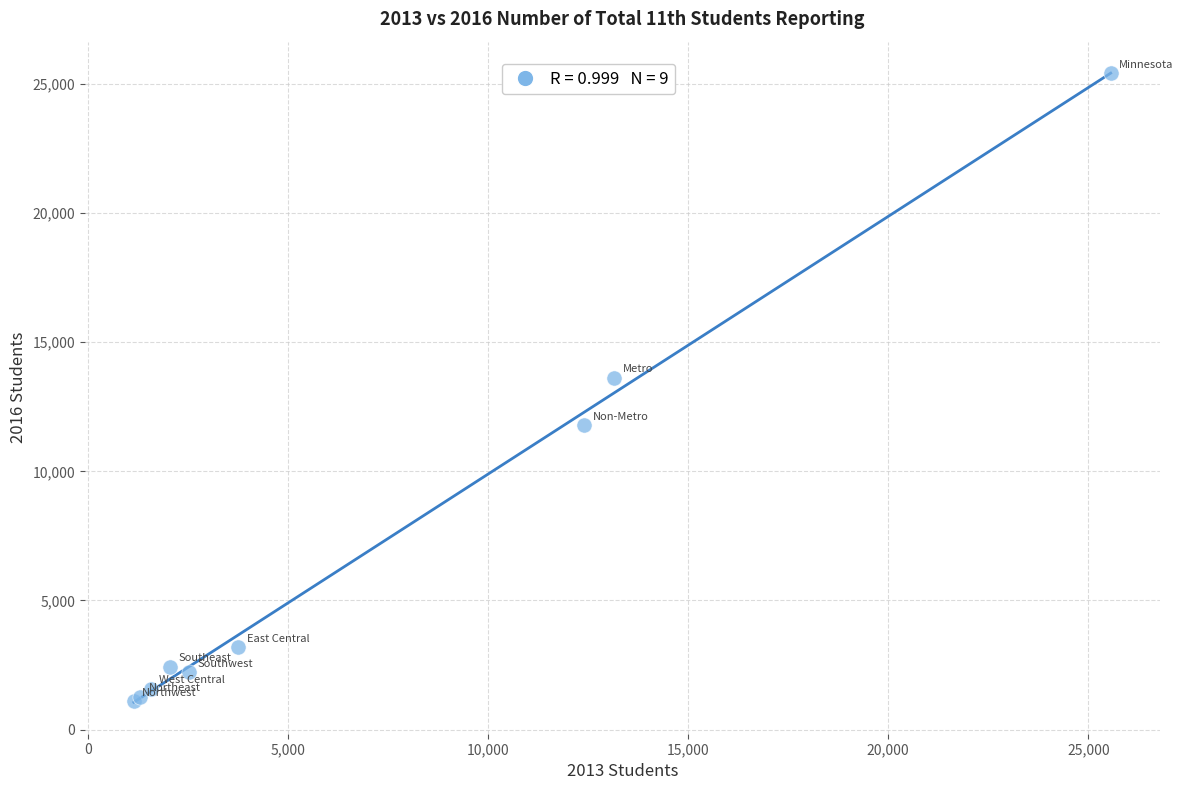

What Y value in the scatter plot is closest to 13249?

13622